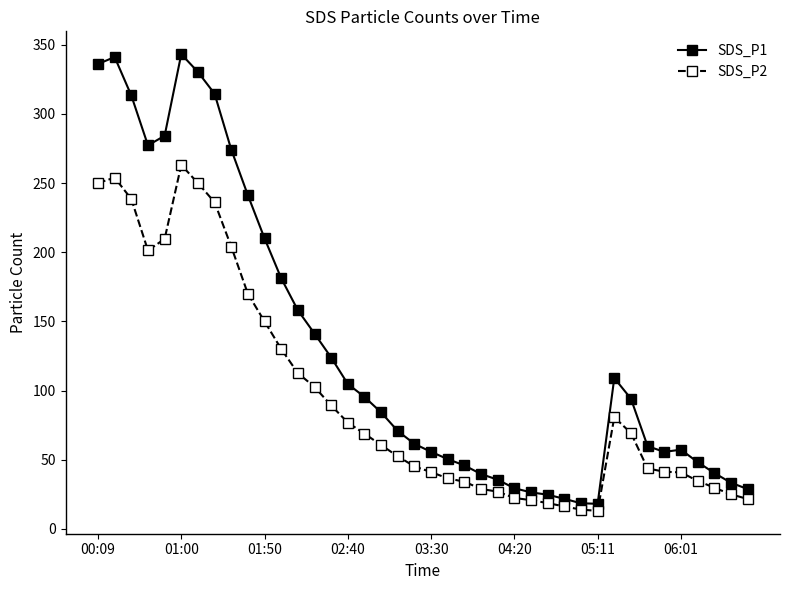

What is the minimum value shown in the chart?

13.0